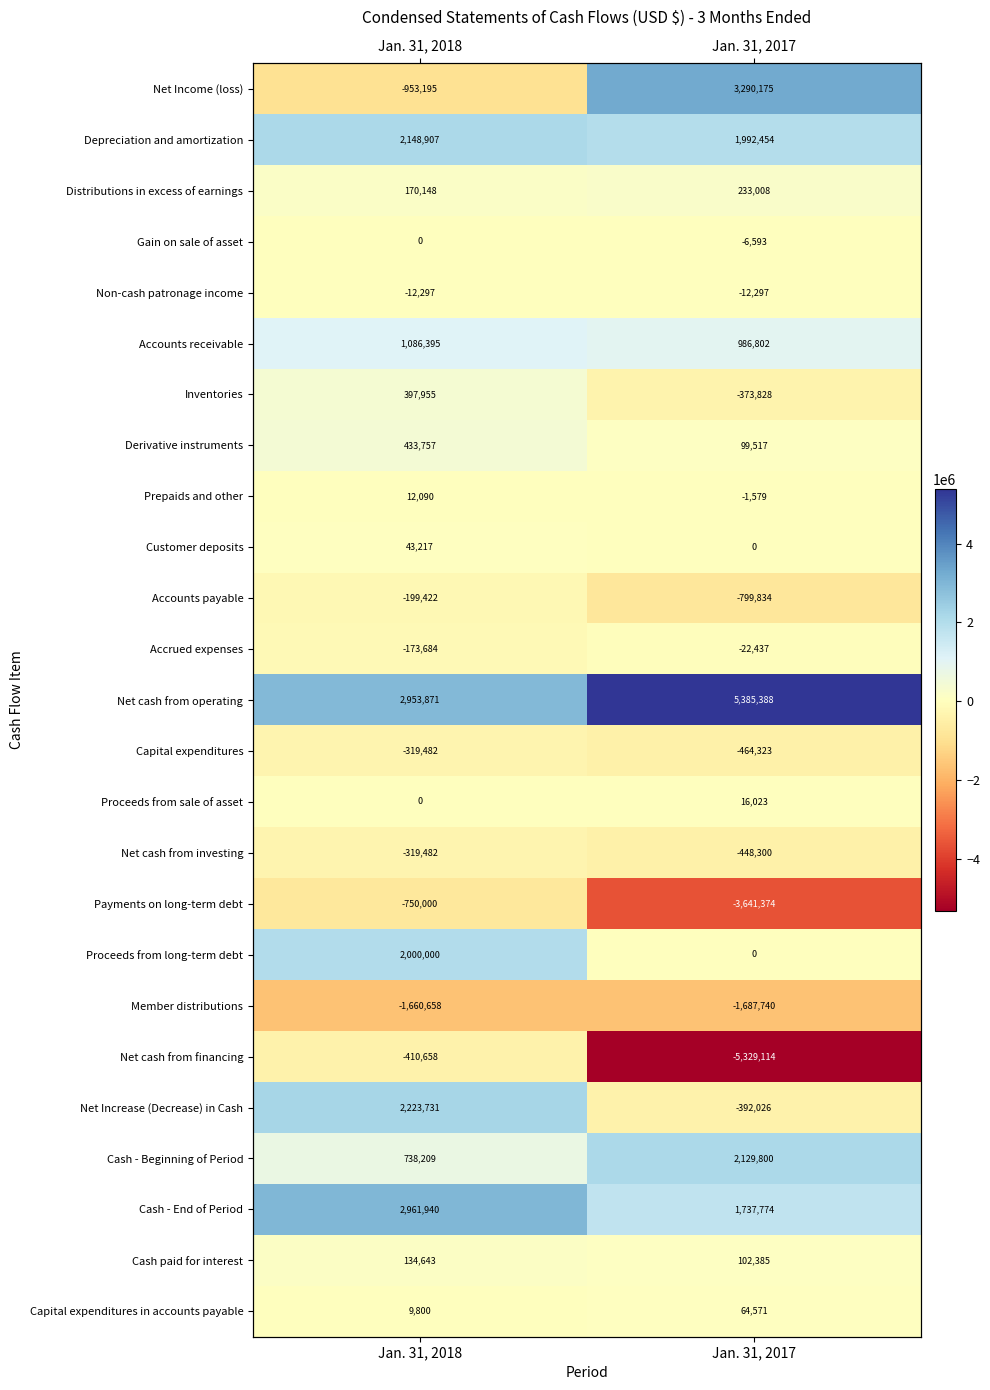

What is the average value of the Accounts receivable series?

1036598